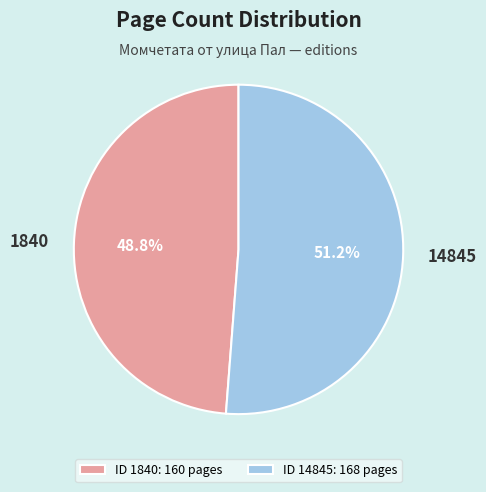

Which slice represents more than half of the pie?

14845